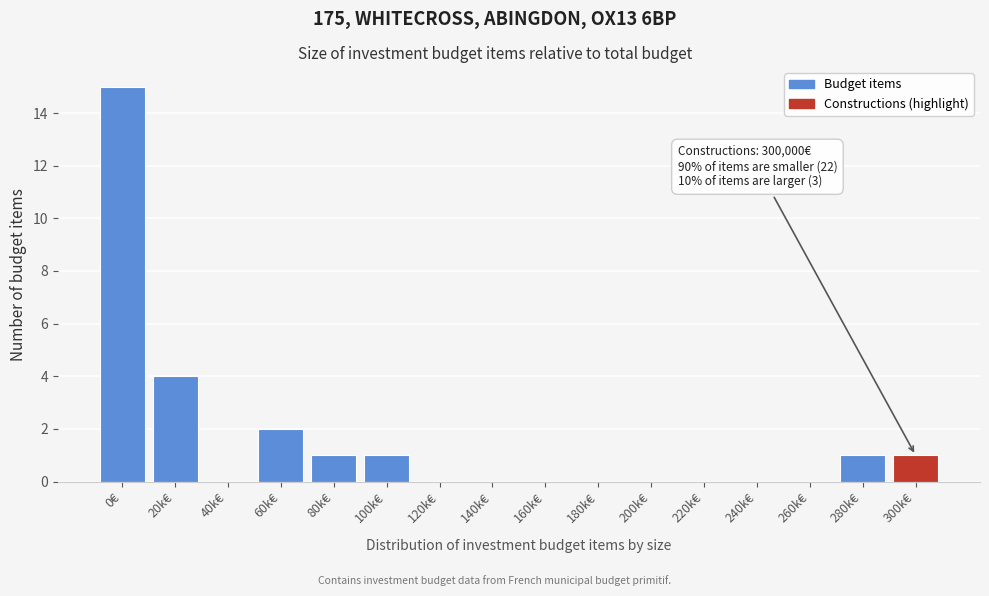

Reading left to right, list all the values displayed in this chart.

0€=15	20k€=4	40k€=0	60k€=2	80k€=1	100k€=1	120k€=0	140k€=0	160k€=0	180k€=0	200k€=0	220k€=0	240k€=0	260k€=0	280k€=1	300k€=1